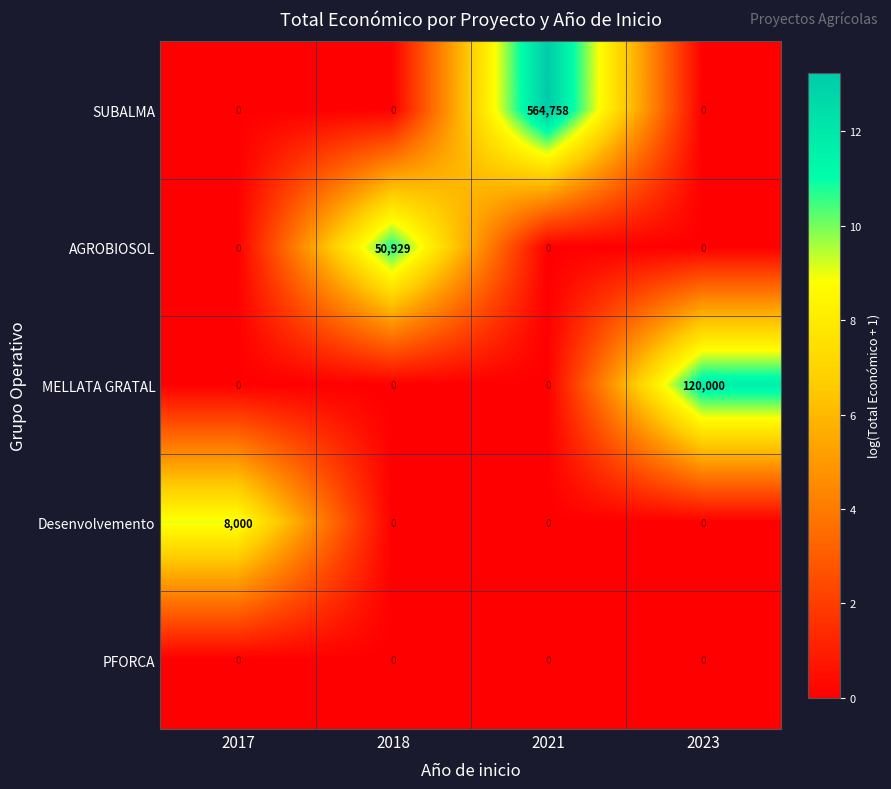

What is the spread (max minus min) of values at 2017?

8000